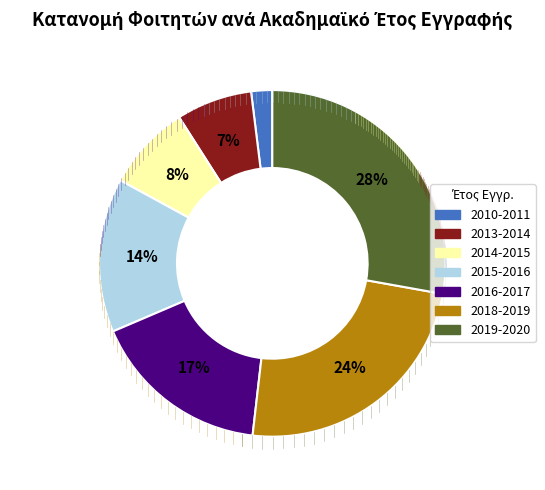

Does any single category account for the majority?

No